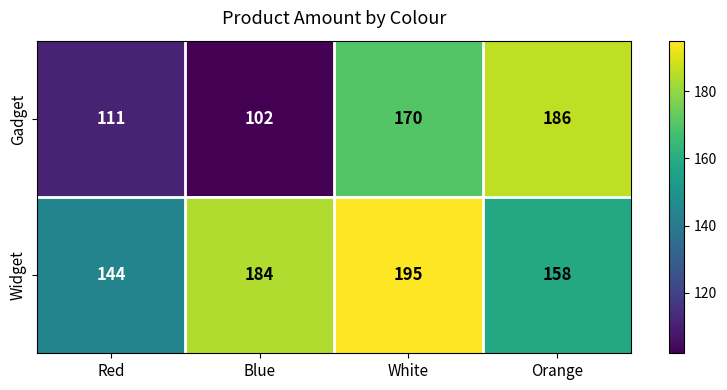

Count the Gadget values in the range 111 to 186.

3